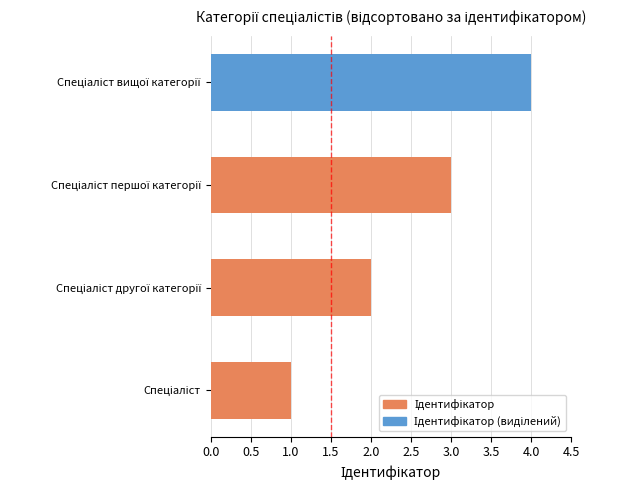

What is the sum of all values?

10